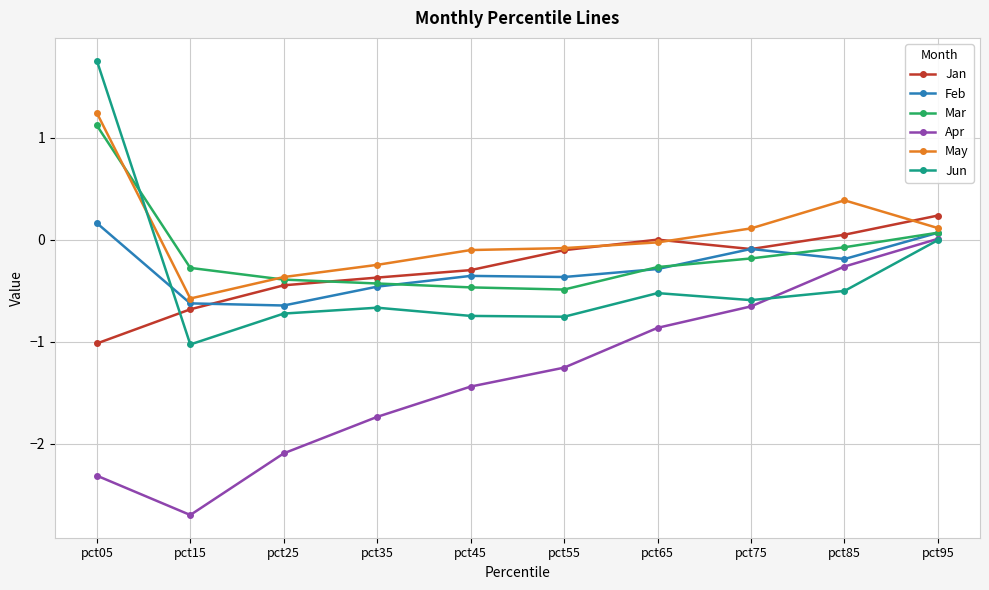

What is the sum of all May values?

0.5